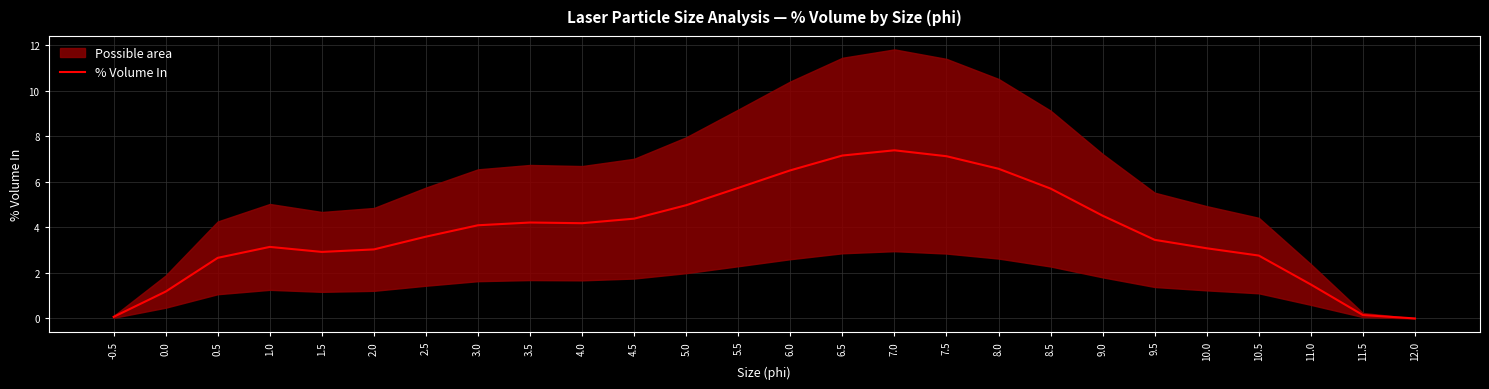

True or false: % Volume In has a value of 1.4 at 2.5.

False